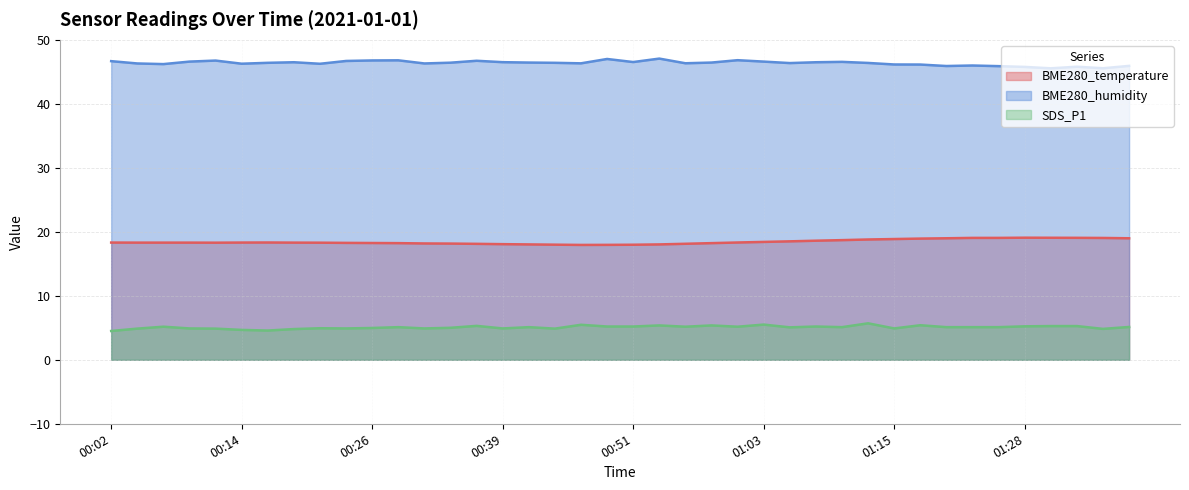

Which category has the highest value across all series?

00:53